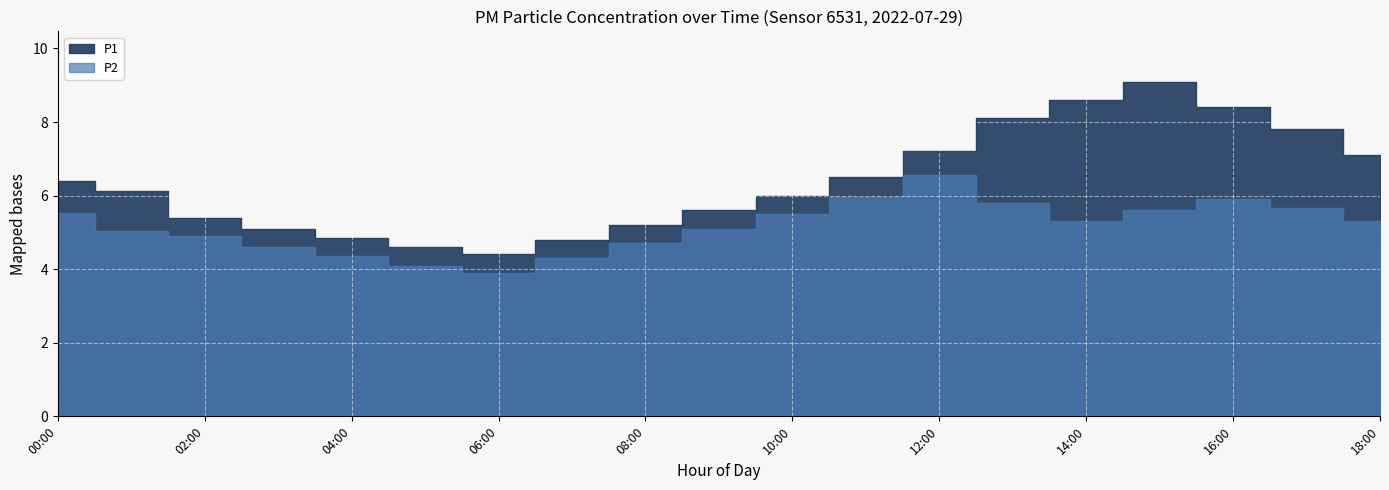

What is the total value across all series at 01:00?

11.1